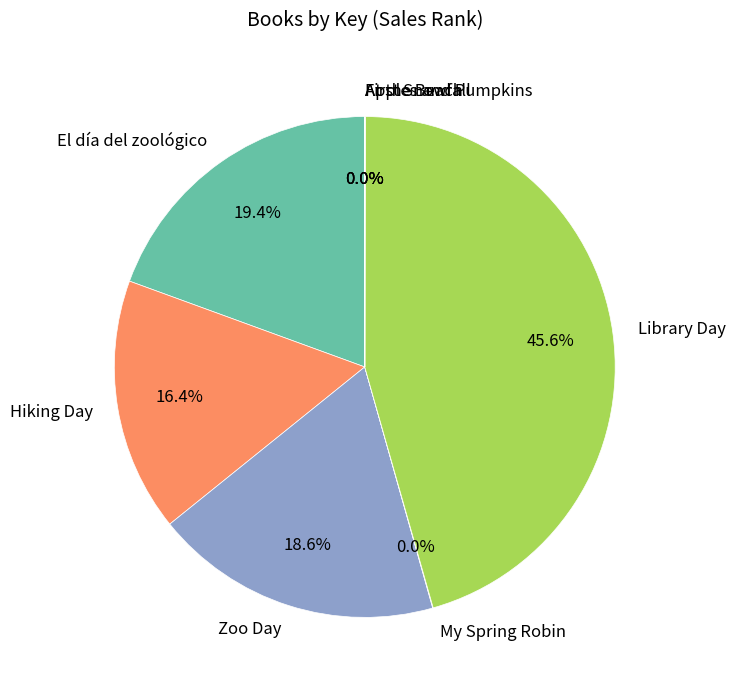

To the nearest percent, what percentage of the pie is Library Day?

46%